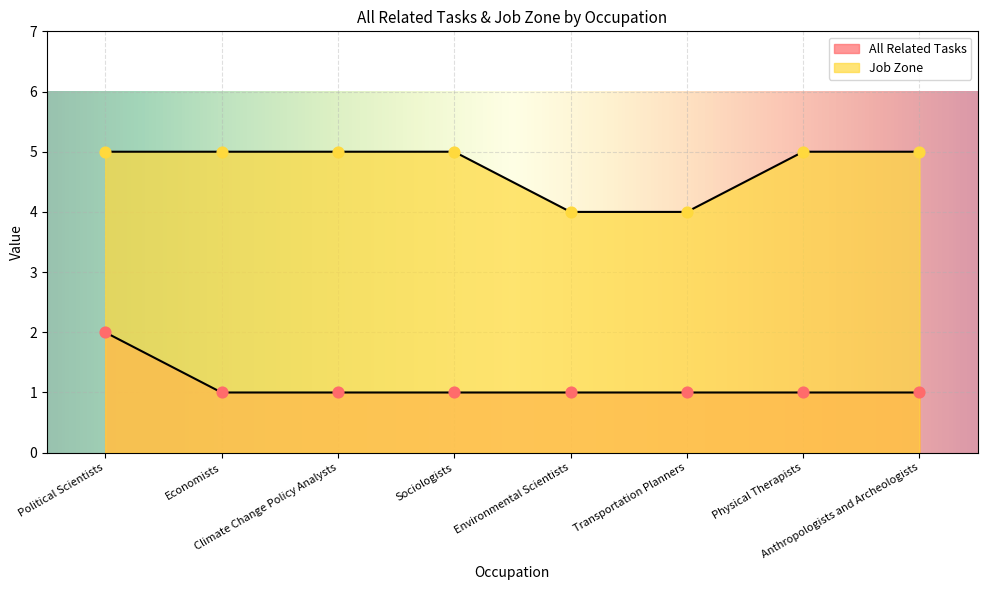

What is the total value across all series at Climate Change Policy Analysts?

6